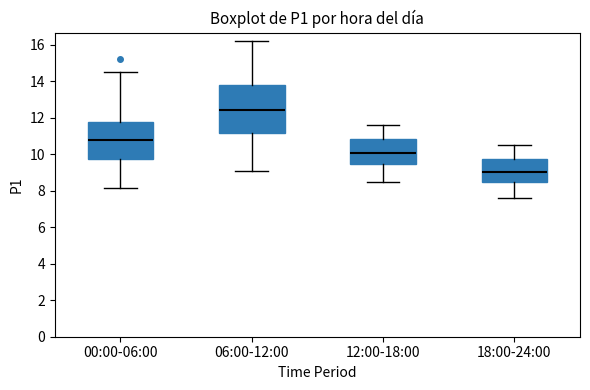

Where is the lower edge of the box for 00:00-06:00 on the y-axis? The values are not printed on the chart, so give them approximately, as read against the axis.

9.8